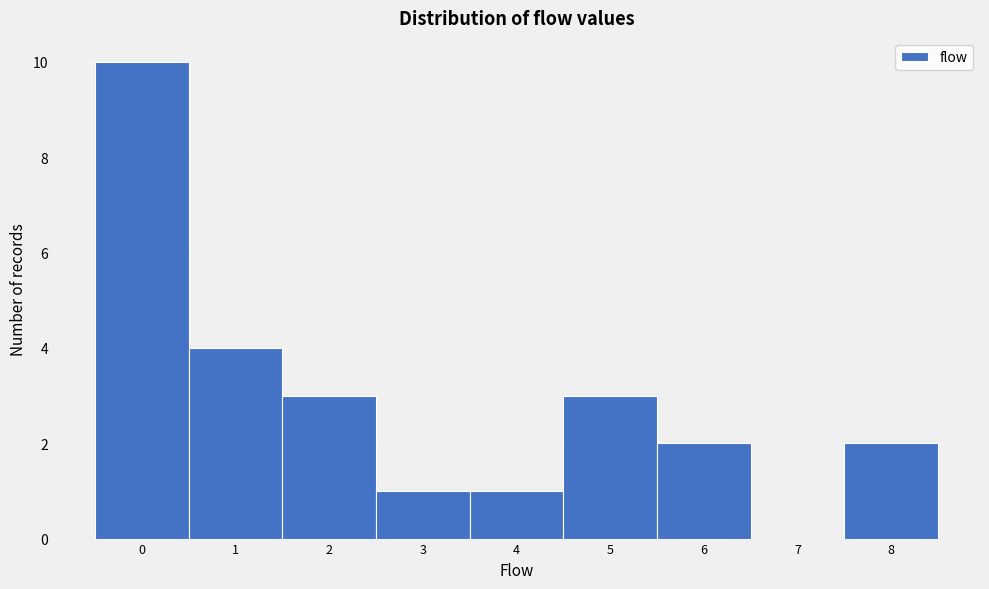

How tall is the bar that spans 0.5 to 1.5 on the x-axis? The values are not printed on the chart, so give them approximately, as read against the axis.

4